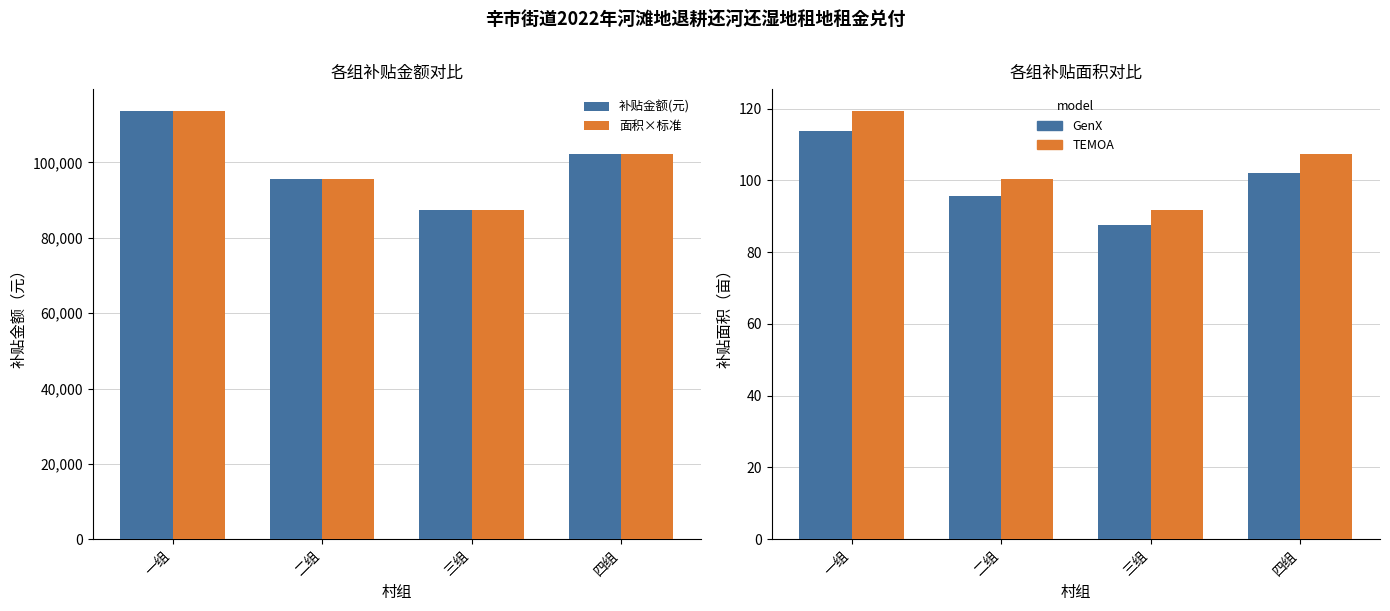

What are all the series names shown in the legend?

补贴金额(元), 面积×标准, 补贴面积(亩) - GenX, 补贴面积(亩) - TEMOA